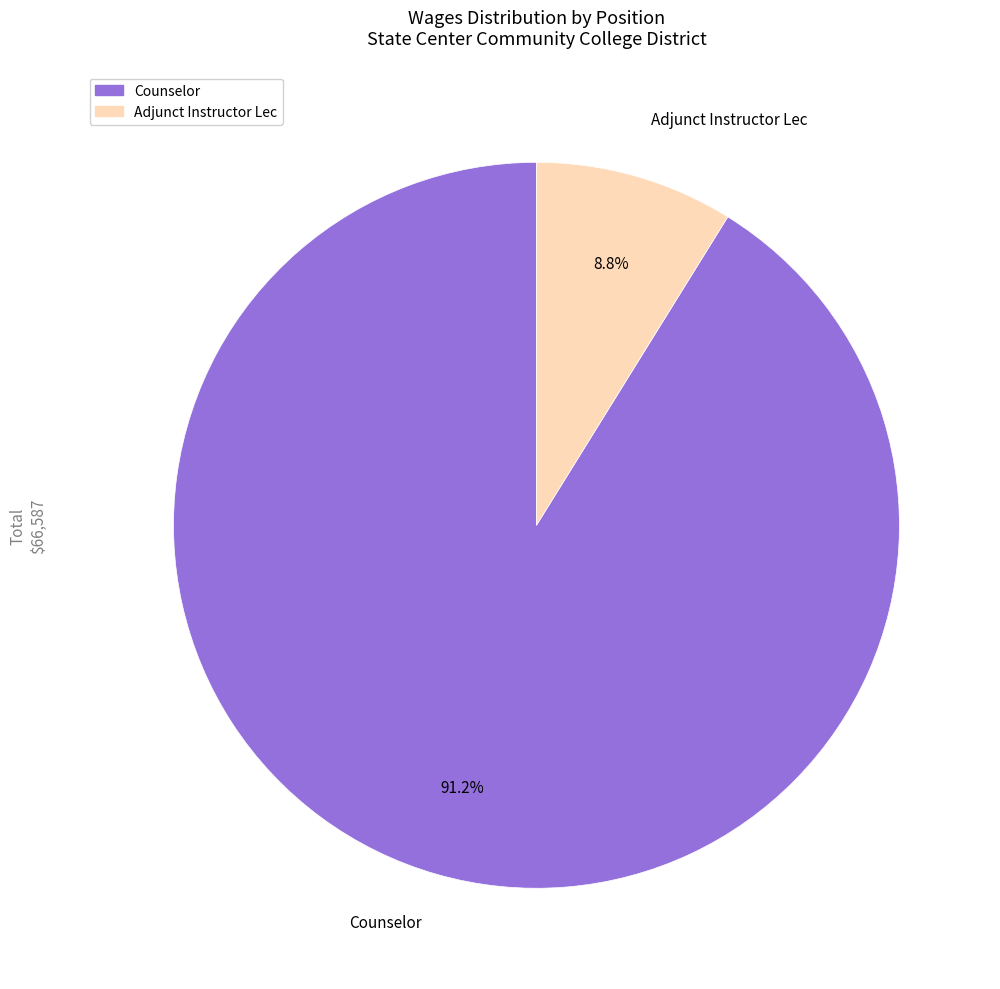

Rank the categories by value from lowest to highest.

Adjunct Instructor Lec, Counselor